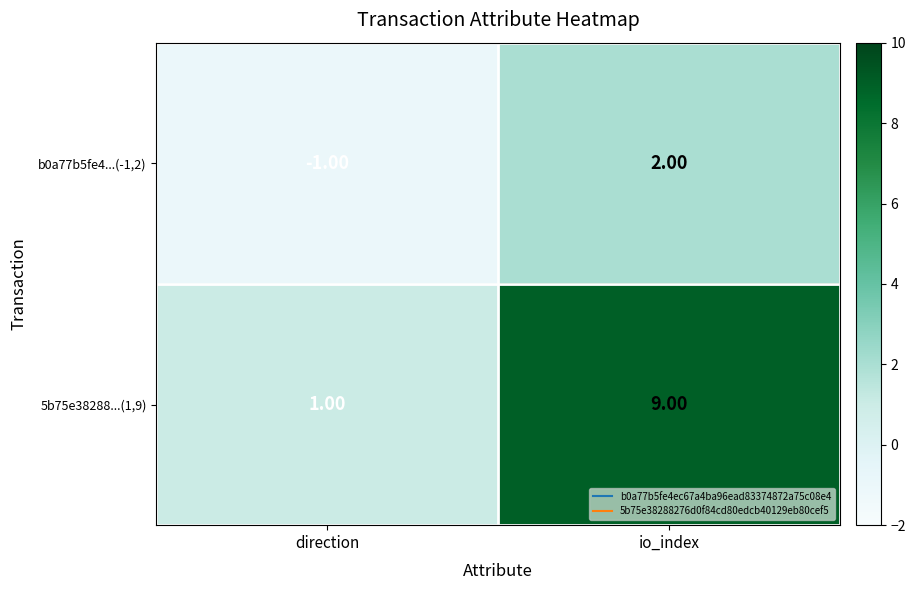

What is the greatest value displayed?

9